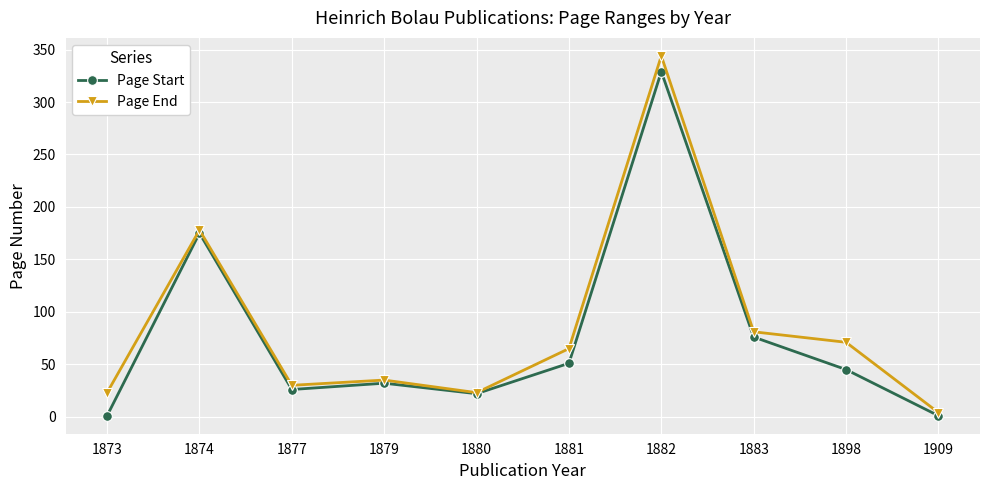

What is the total value across all series at 1898?

116